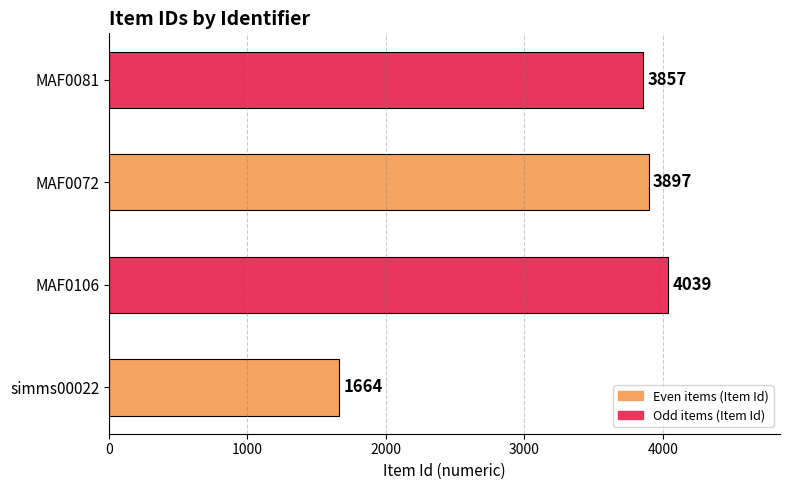

What is the sum of all values?

13457